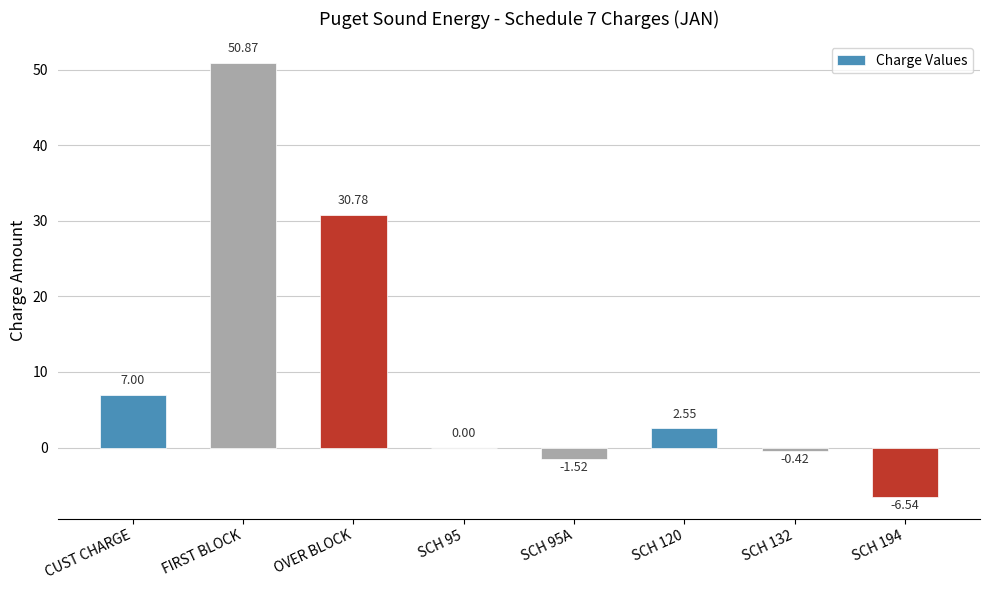

Where does the data first go above 2?

CUST CHARGE